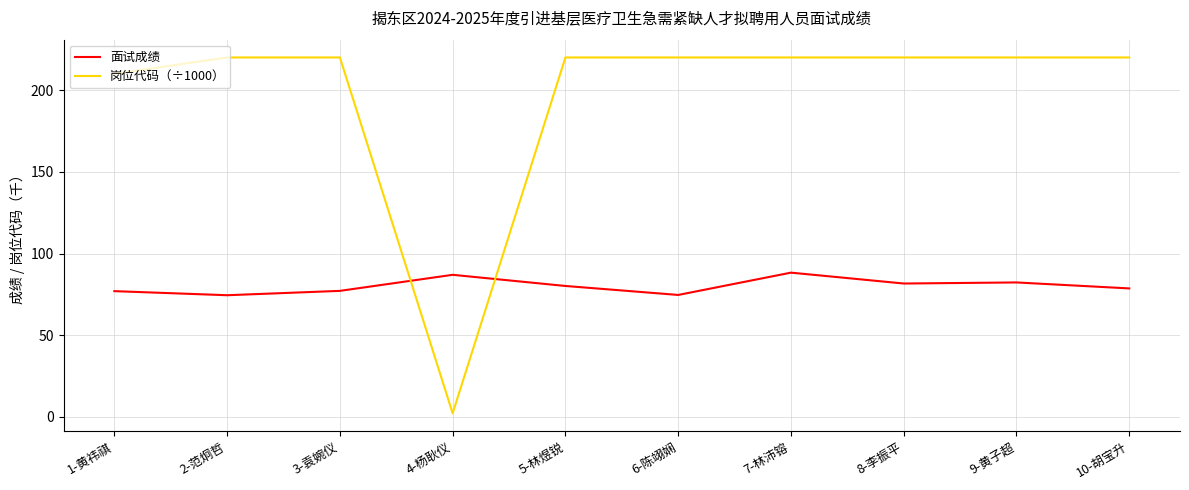

Does the chart have visible grid lines?

Yes